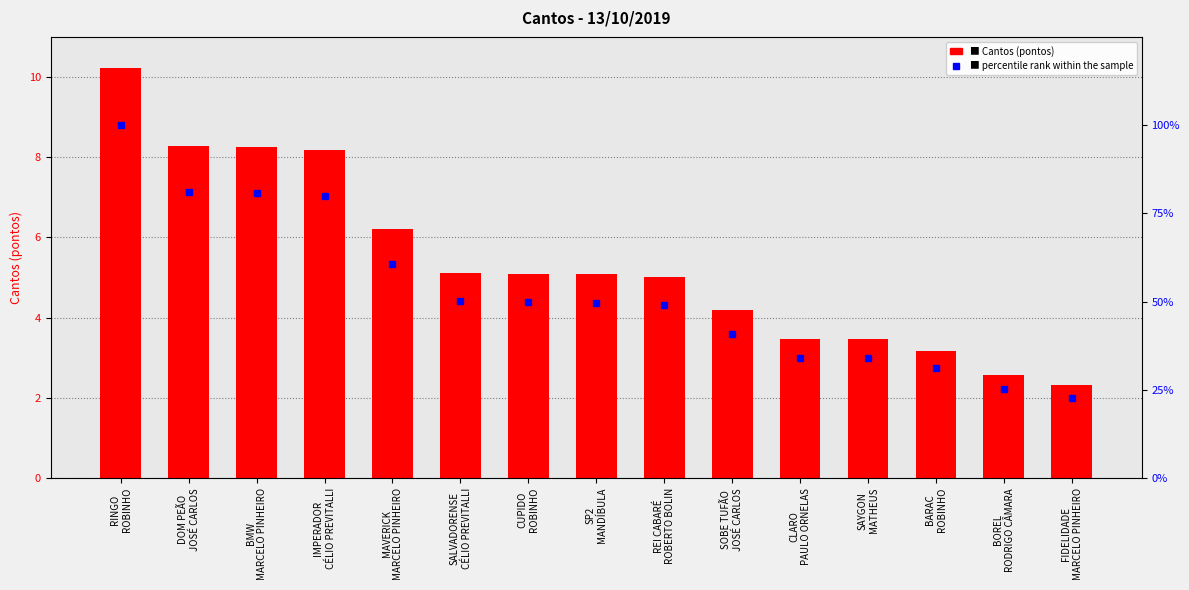

What is the difference between the maximum and minimum values in the Cantos series?

7.9